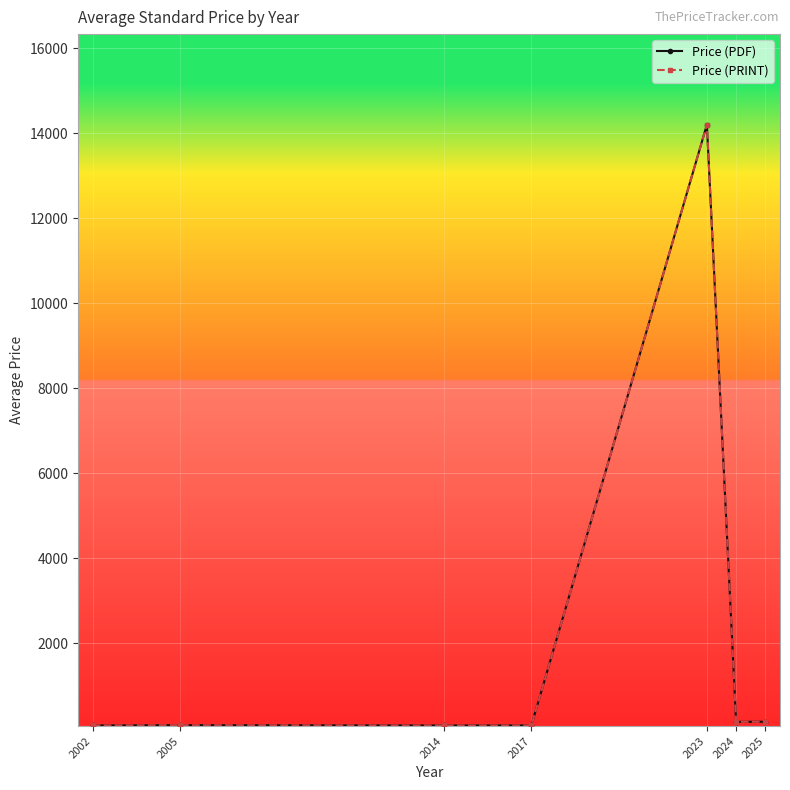

At which label does Price (PDF) reach its peak?

2023